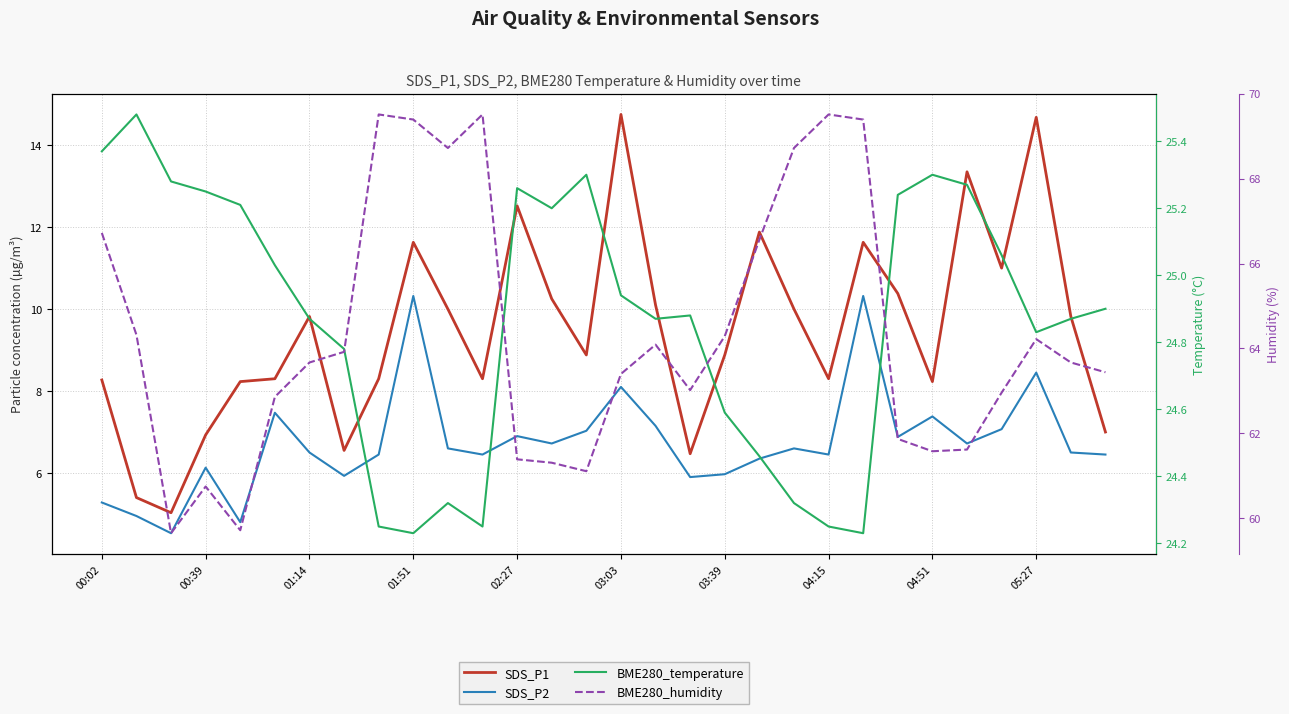

True or false: BME280_humidity has more than 0 points higher than both neighbors.

True